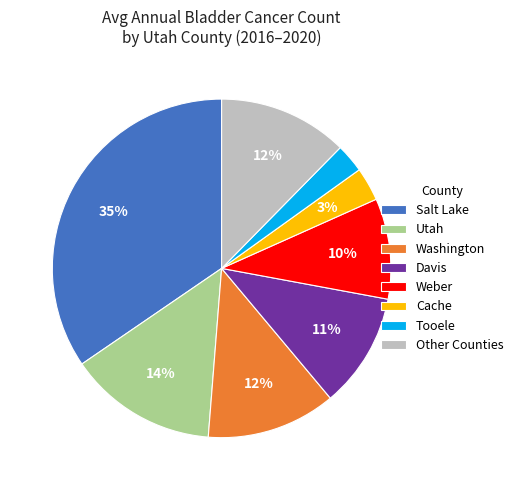

To the nearest percent, what is the difference between the largest and smallest slice percentages?

32%